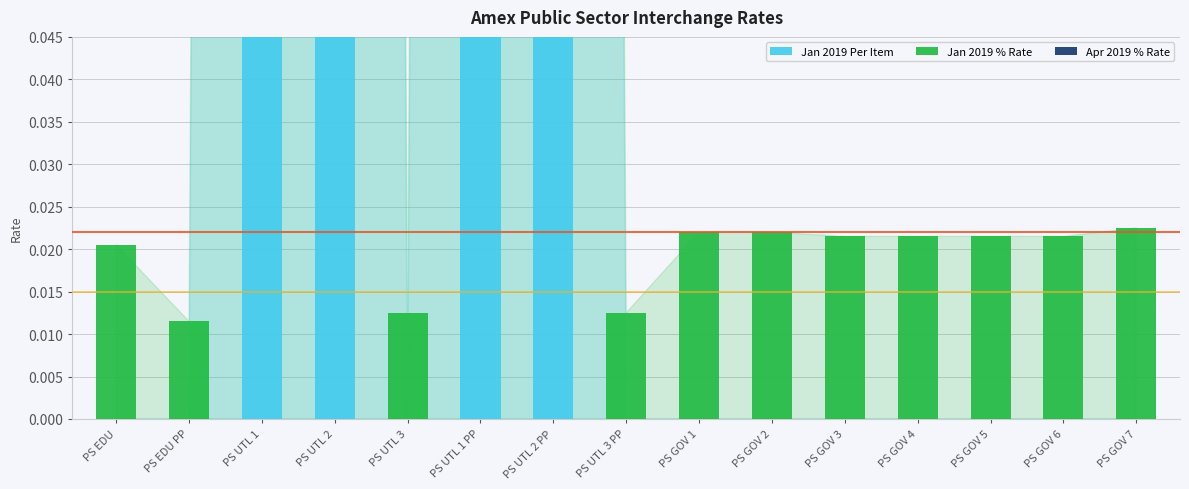

Which series has the largest range (max minus min)?

Jan 2019 Per Item